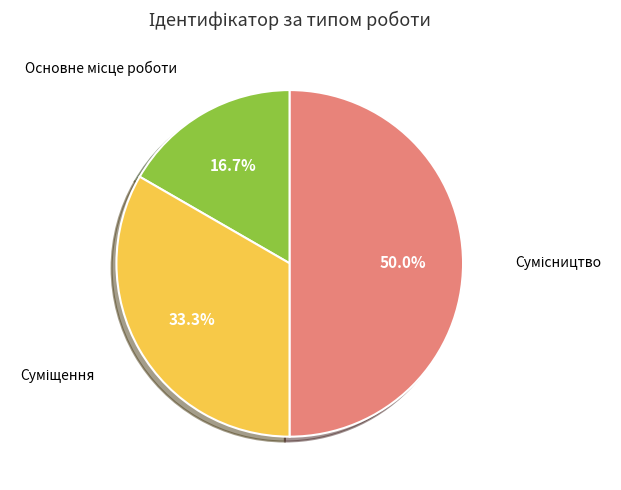

Between Суміщення and Основне місце роботи, which is larger?

Суміщення